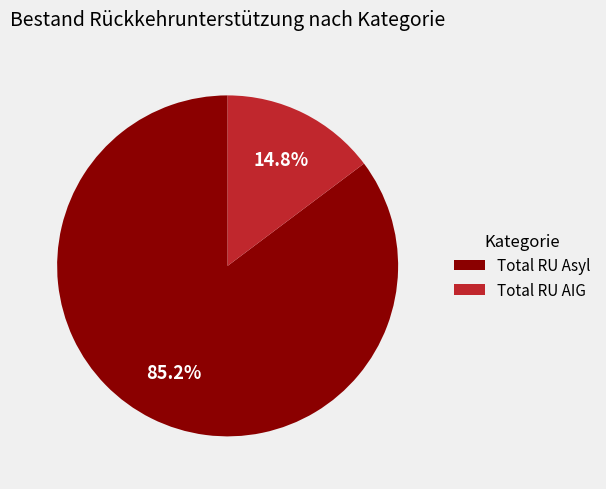

Approximately how many times larger is the value at Total RU Asyl compared to Total RU AIG?

5.8